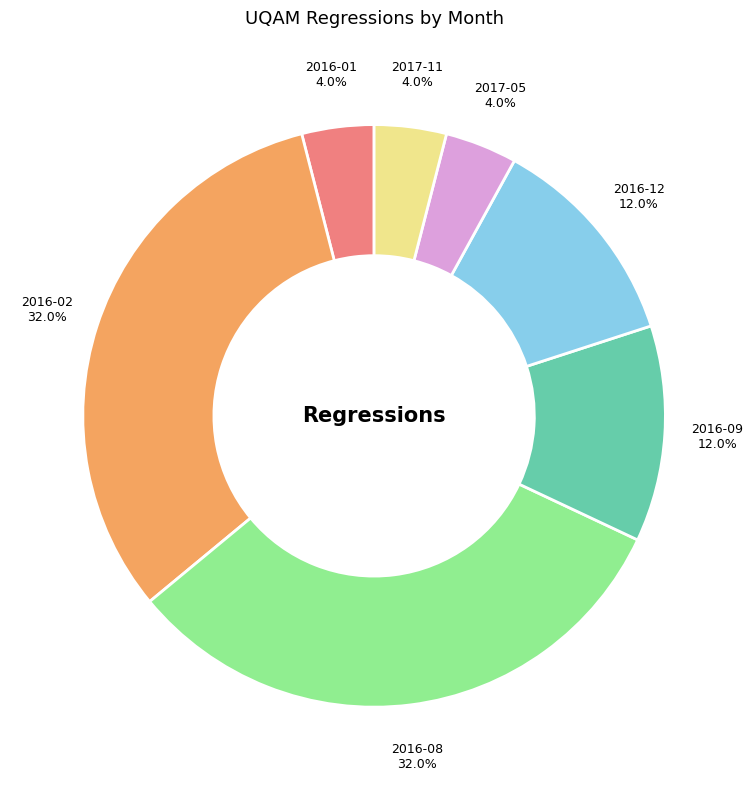

What percentage do 2017-05 and 2016-09 together represent?

16.0%